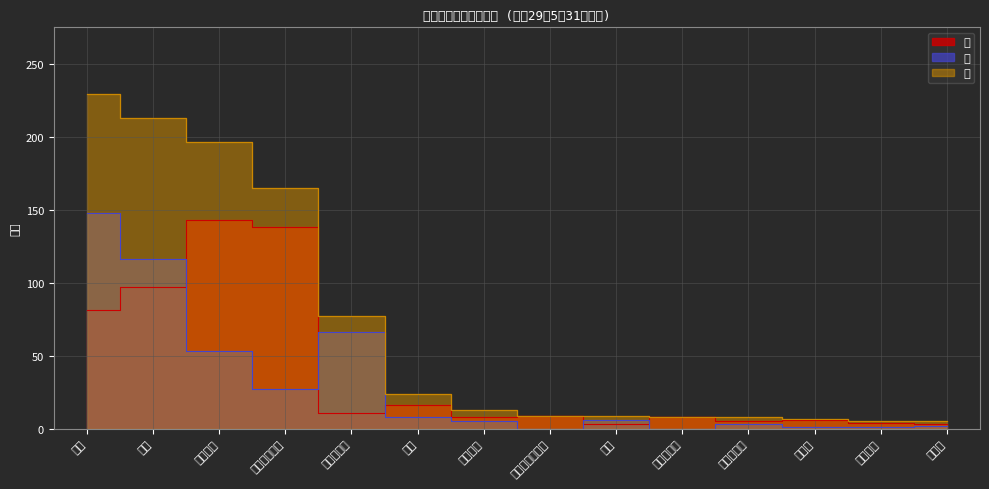

What are all the series names shown in the legend?

男, 女, 計